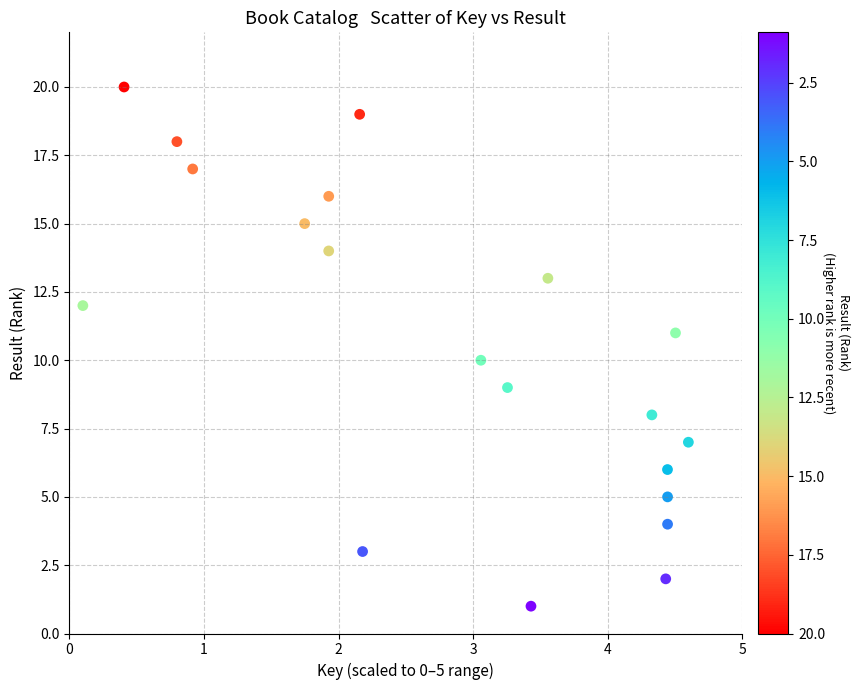

What is the range of Y values (max minus min)?

19